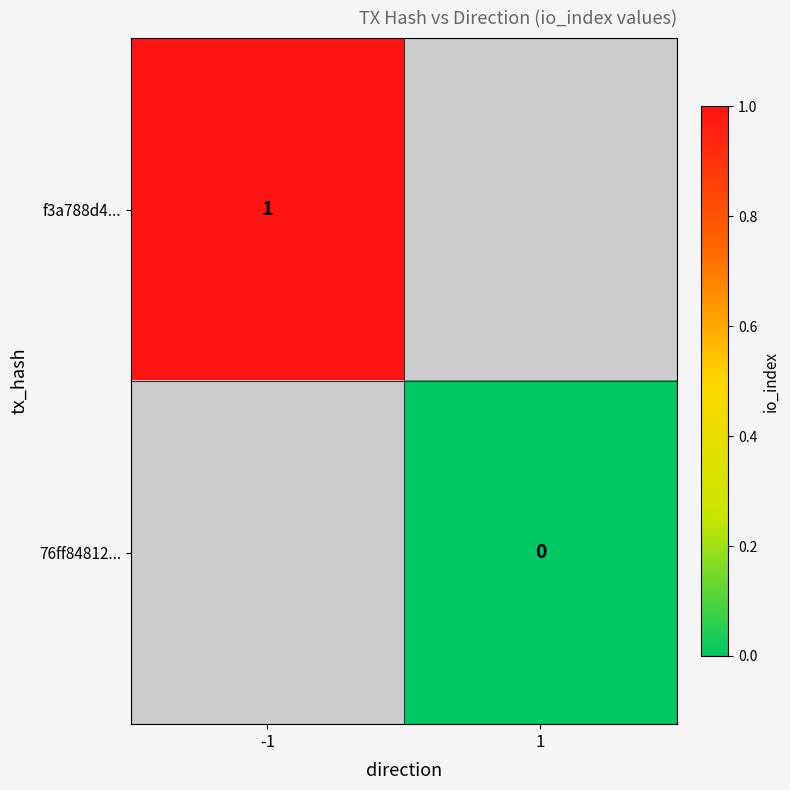

Count the number of categories in the chart.

2